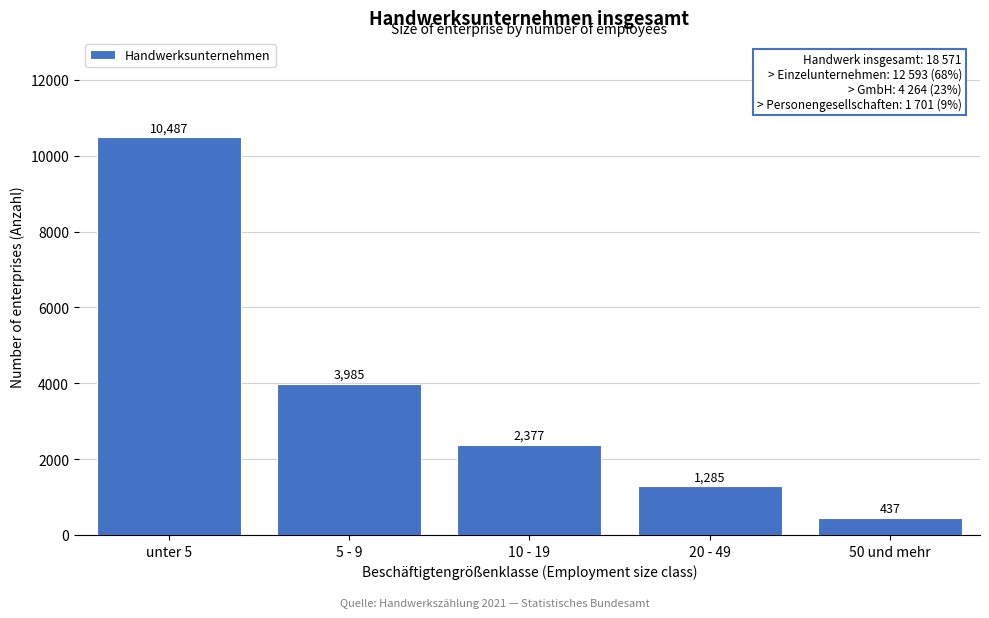

Reading left to right, transcribe all the data shown in this chart.

unter 5=10487	5 - 9=3985	10 - 19=2377	20 - 49=1285	50 und mehr=437